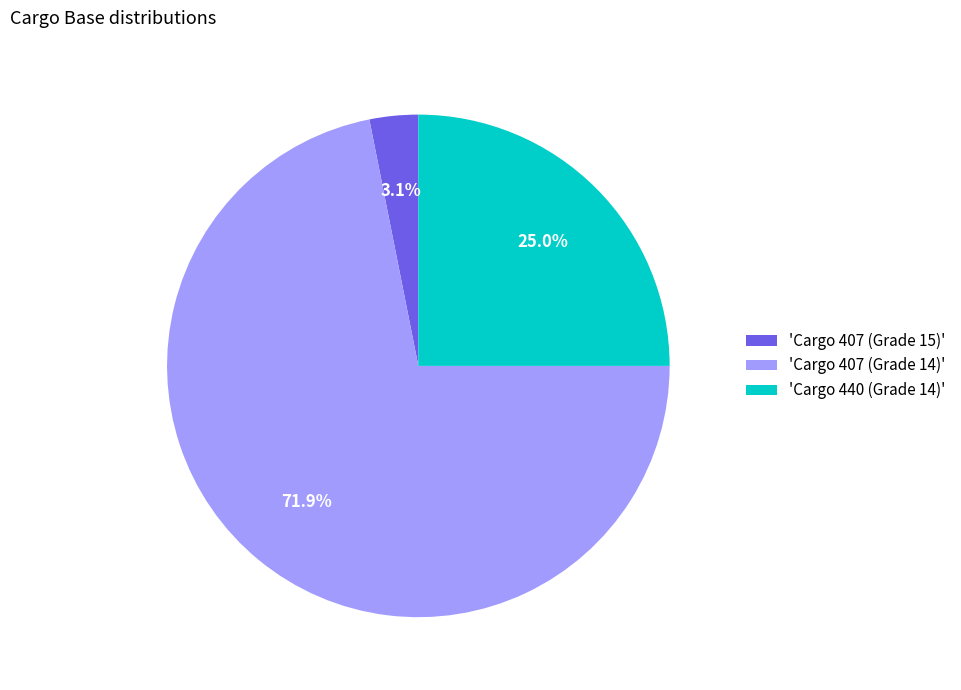

What is the smallest slice in the pie chart?

'Cargo 407 (Grade 15)'